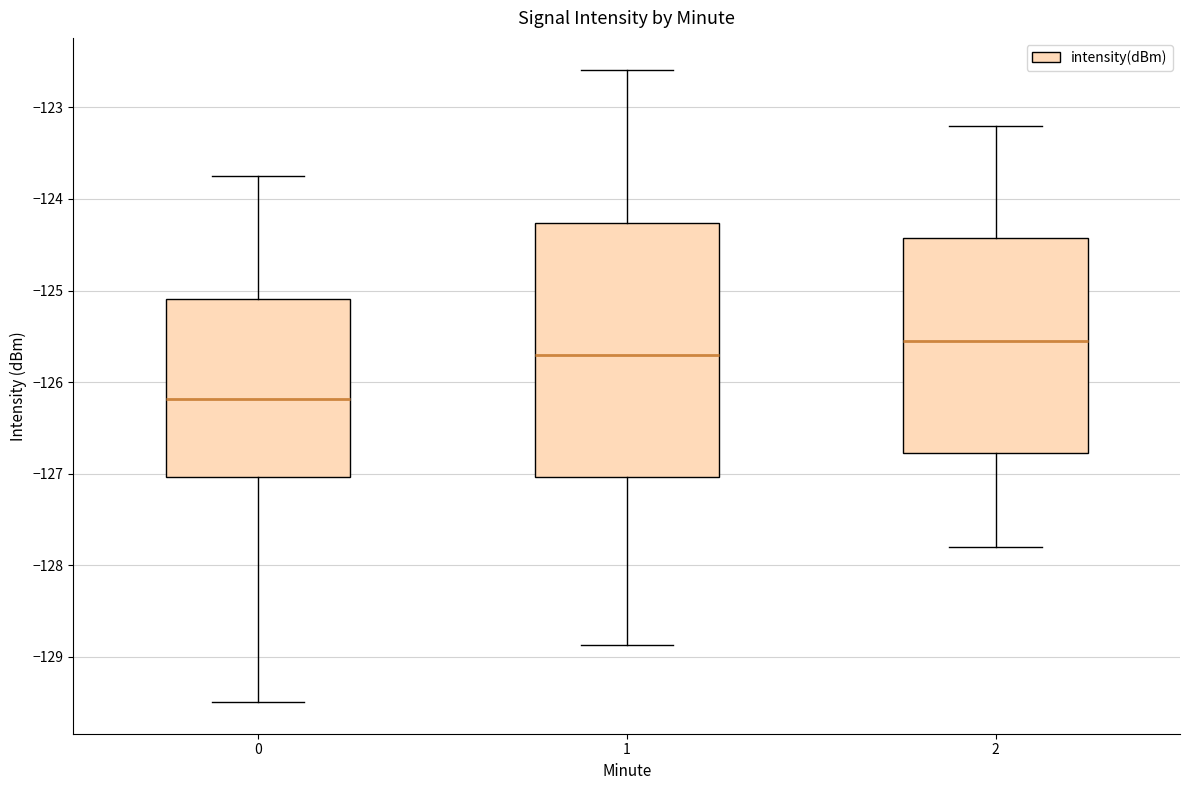

Which box is the tallest, from its lower edge to its upper edge?

1